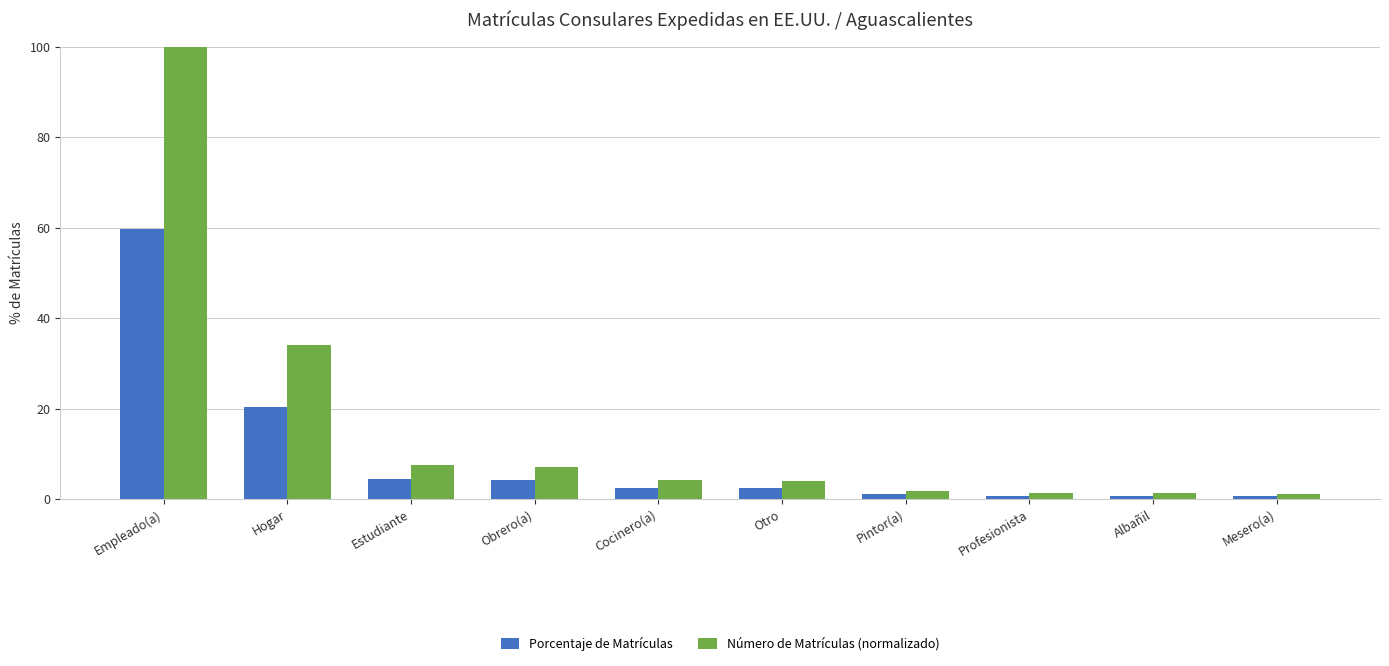

At which category is the sum across all series the highest?

Empleado(a)